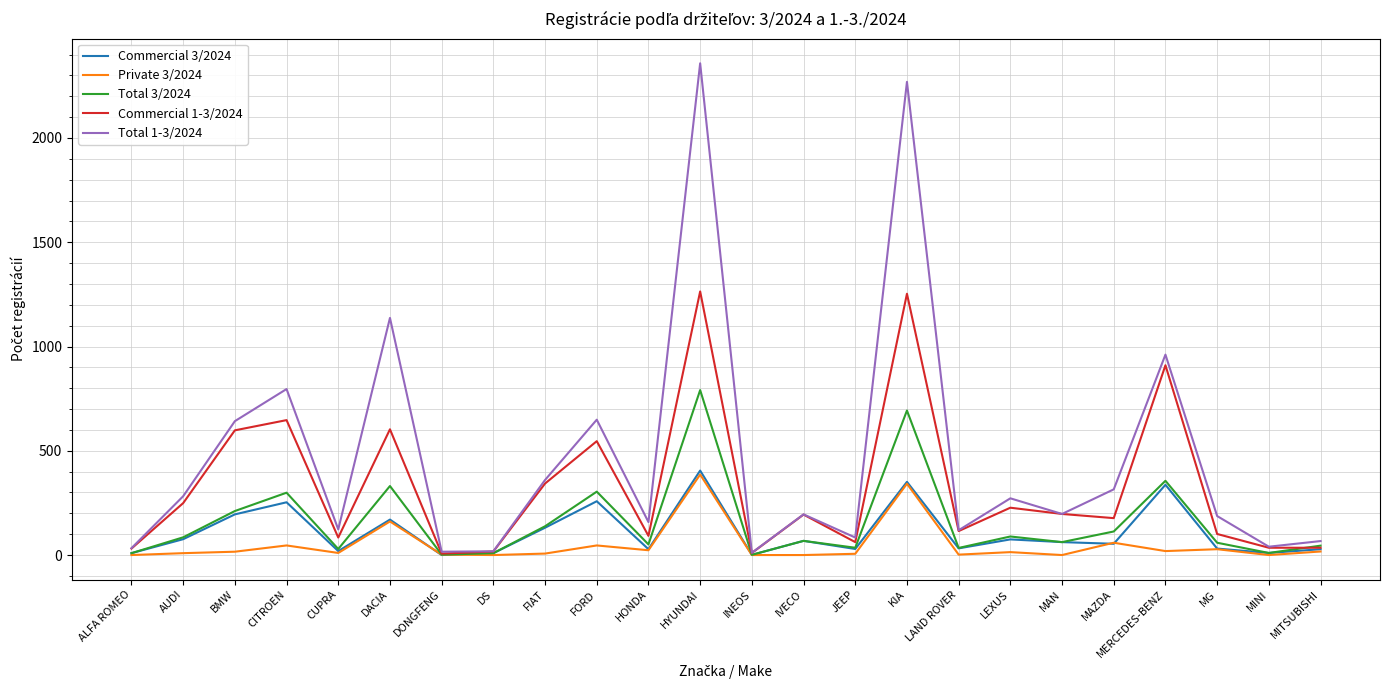

True or false: Total 1-3/2024 has a value of 649 at FORD.

True